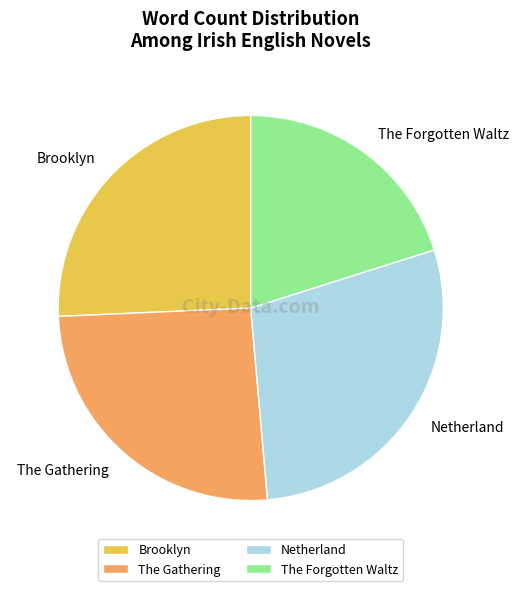

What is the largest slice in the pie chart?

Netherland